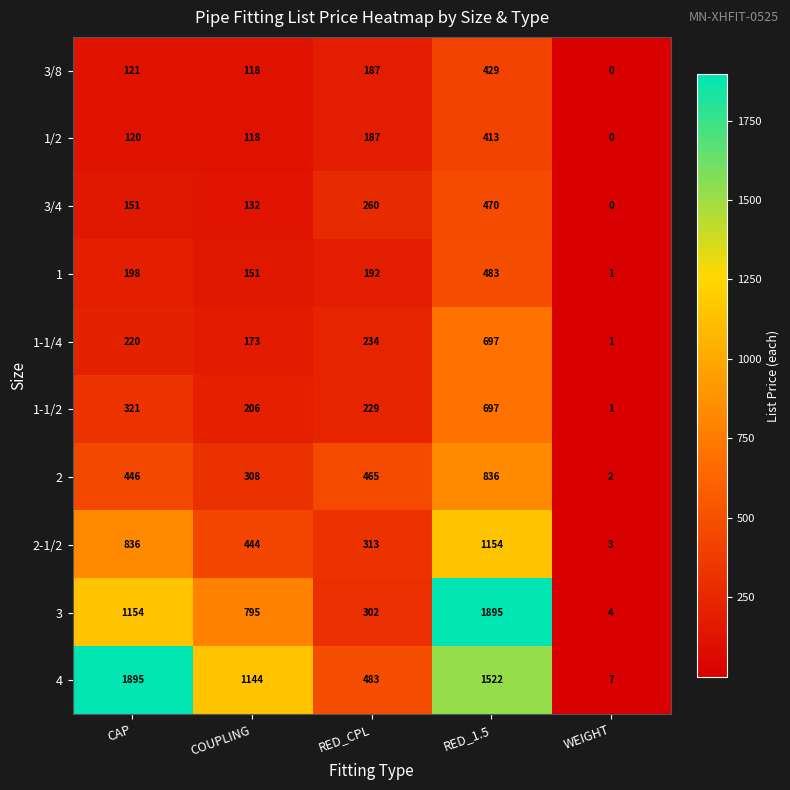

What is the difference between the 4 values at CAP and RED_1.5?

373